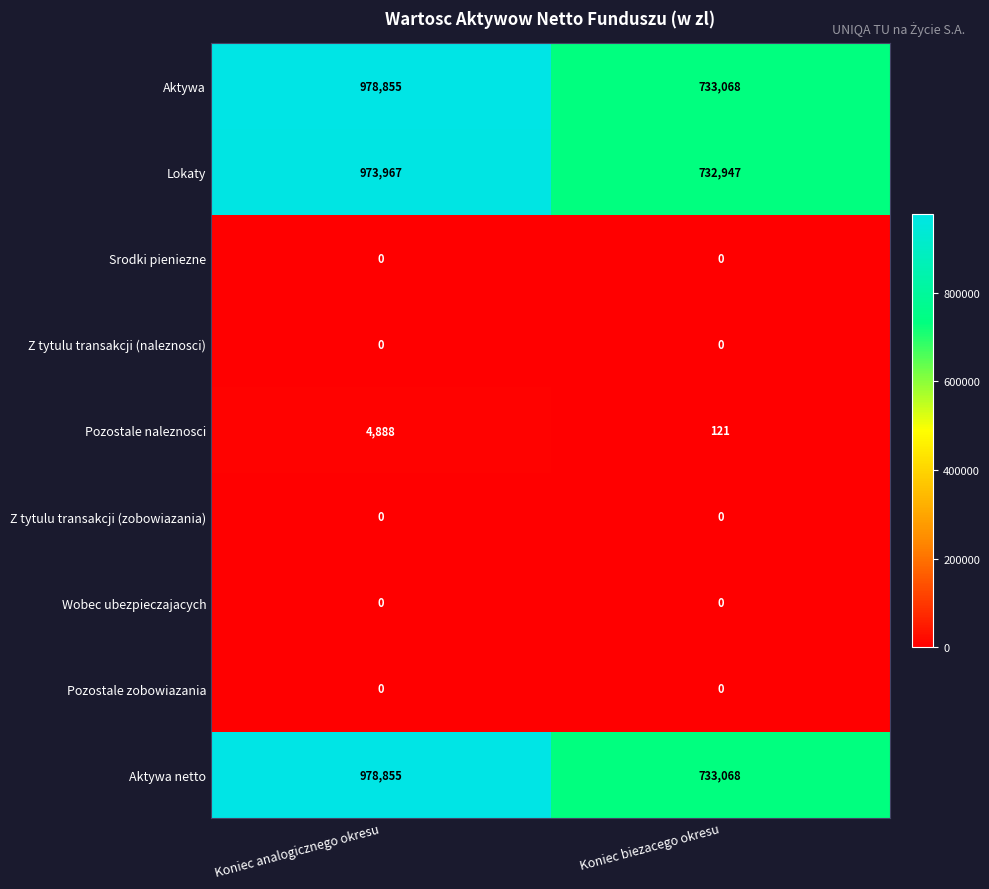

The Wobec ubezpieczajacych series shows 0 at Koniec analogicznego okresu. True or false?

True